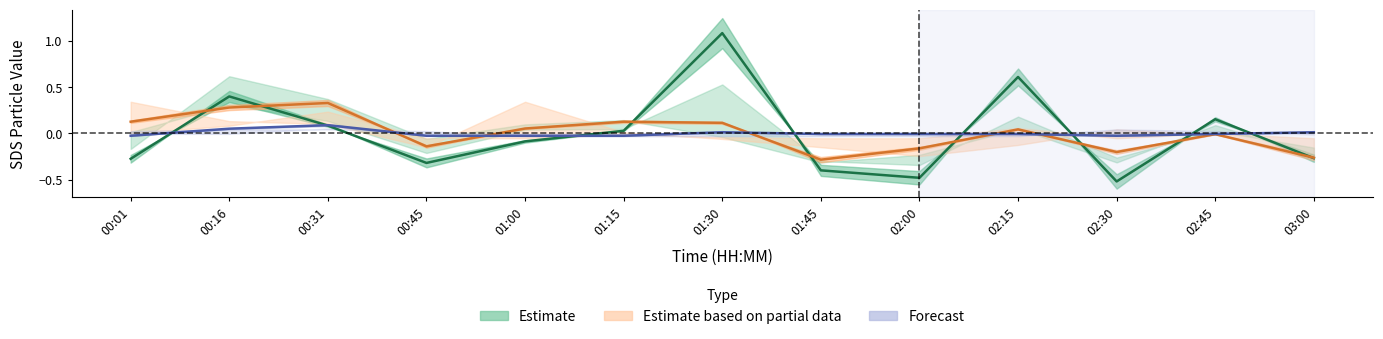

What is the spread (max minus min) of values at 01:00?

0.1